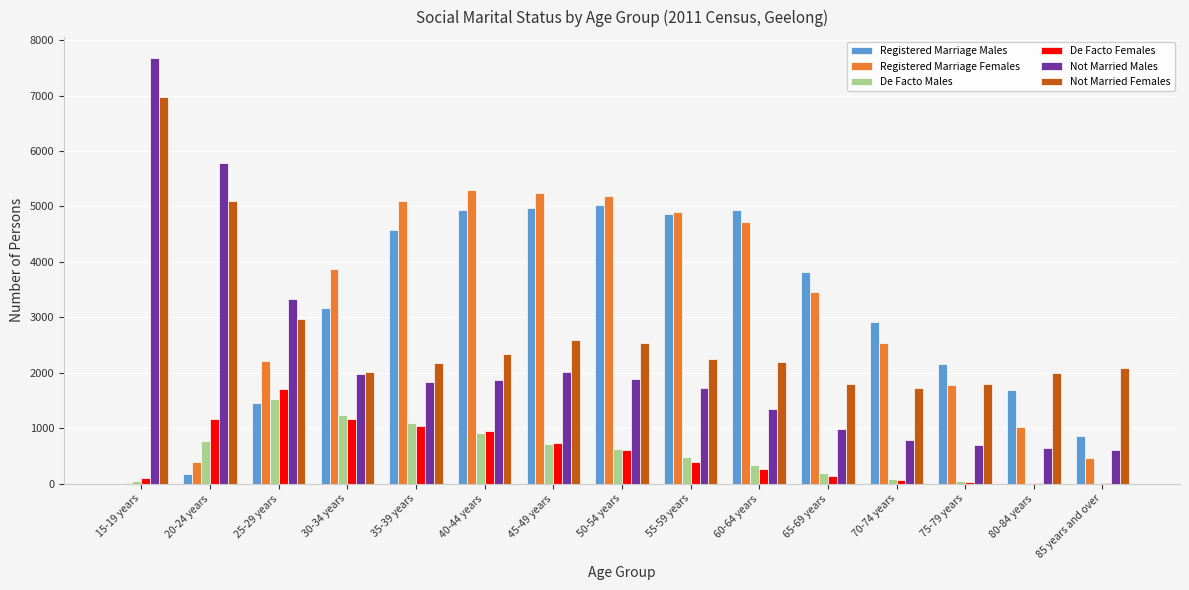

What is the highest value of the De Facto Females series?

1712